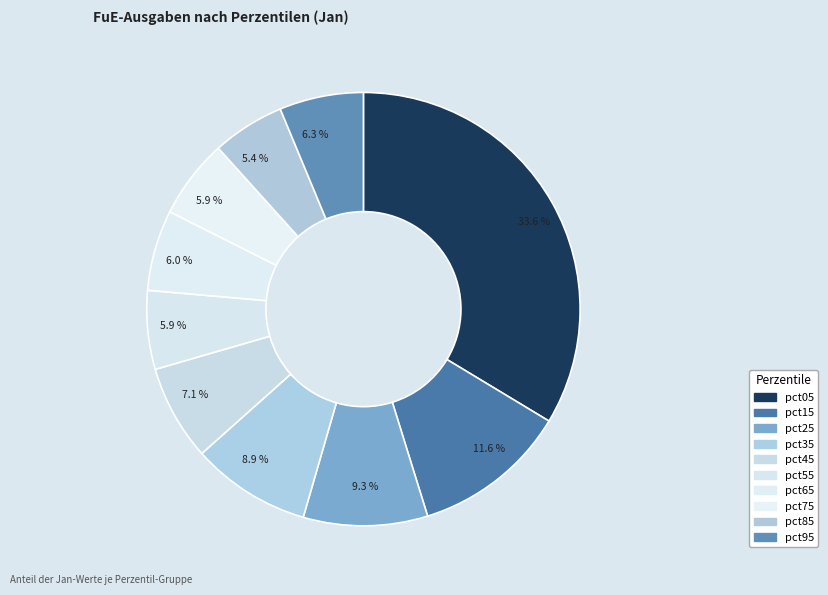

Which category has the smallest portion of the pie?

pct85